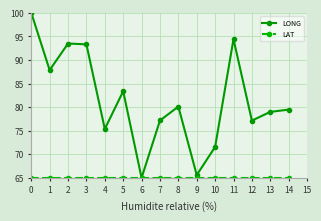

Which series changed the most between 2 and 11?

LONG